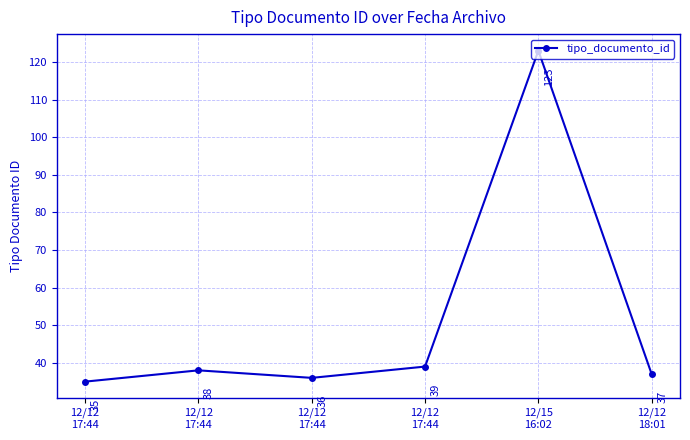

How many distinct data groups are displayed?

1